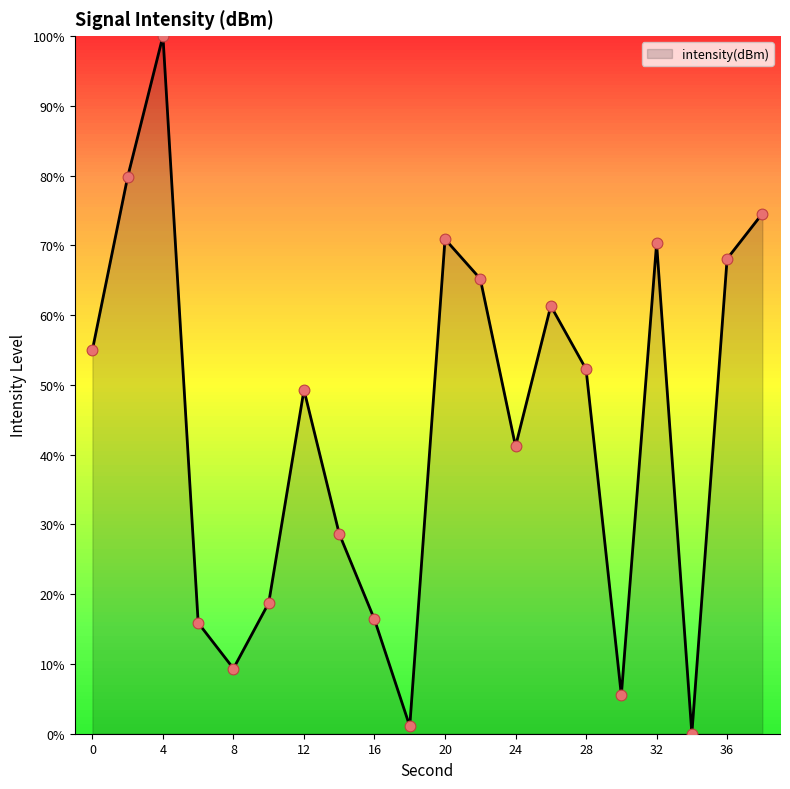

What is the difference between the maximum and minimum values?

100.0